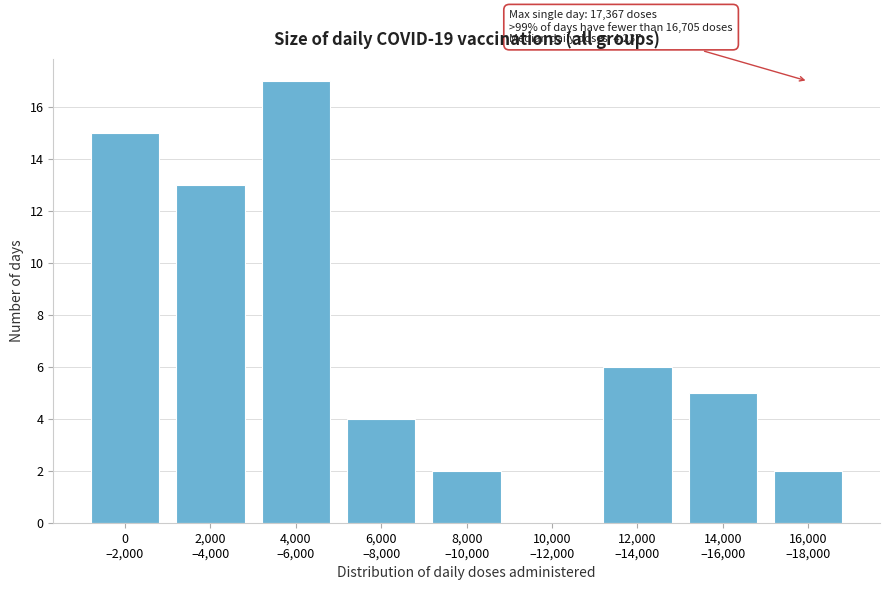

What is the greatest value displayed?

17